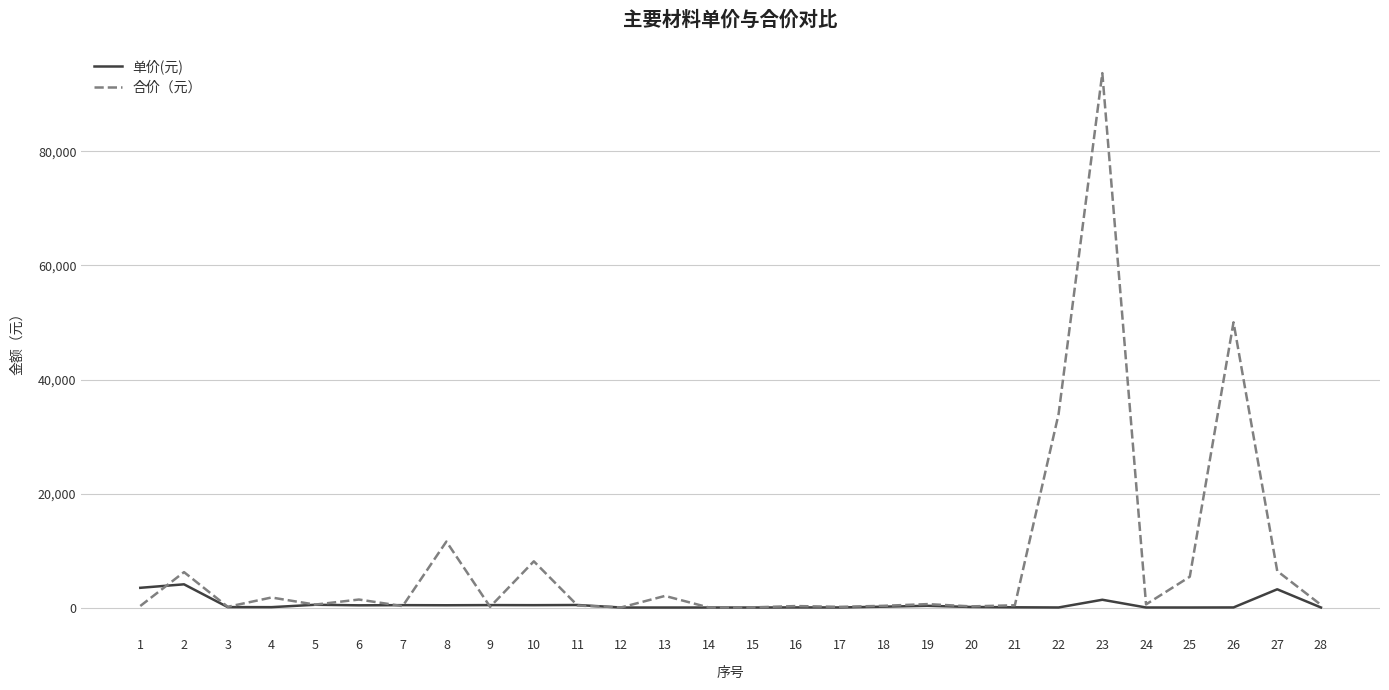

List the series in order of their peak value, highest first.

合价（元）, 单价(元)